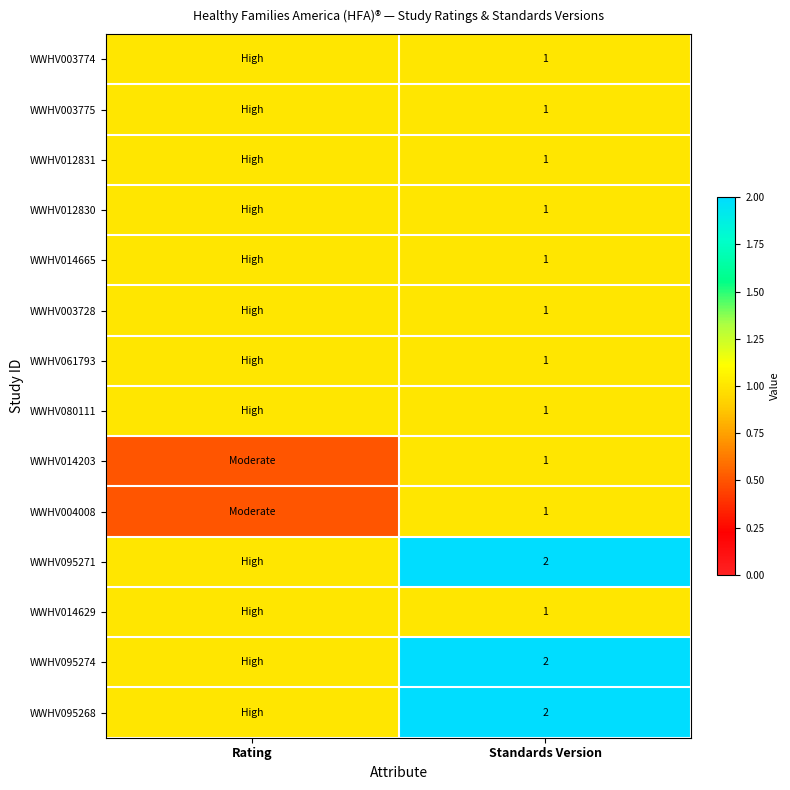

How many series are shown in this chart?

14